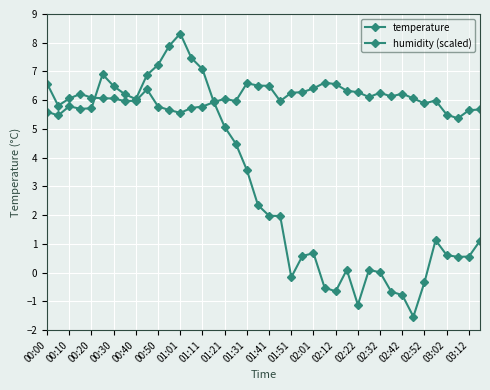

How many data points does each series have?

40